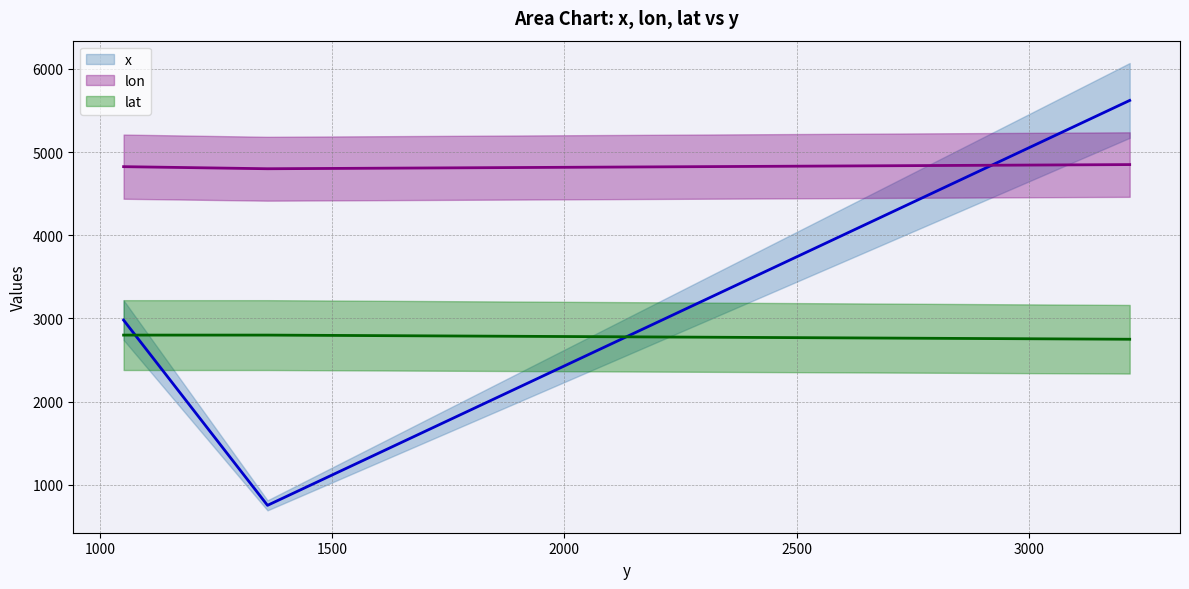

What is the smallest value displayed?

753.1